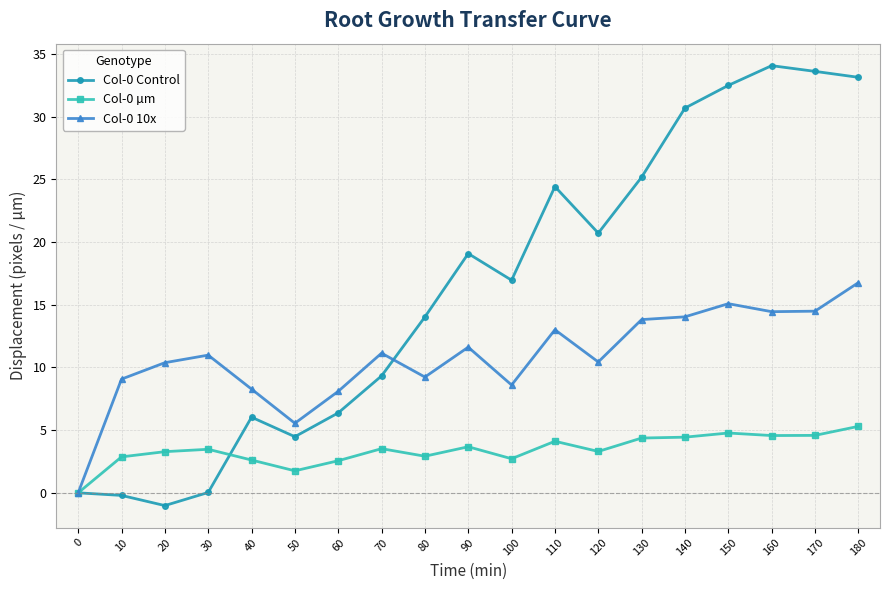

What is the value of the Col-0 µm point at the 13th from the left?

3.3